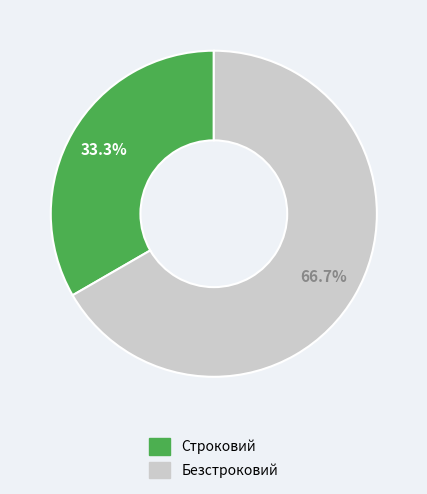

Combined, what portion of the pie is Безстроковий and Строковий?

100.0%